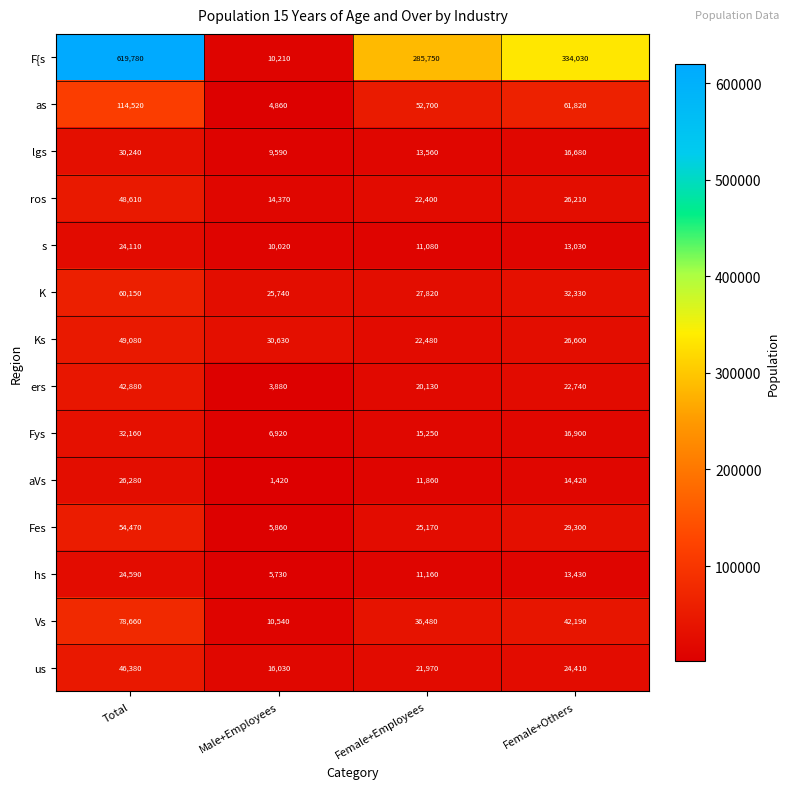

Which series changed the most between Male+Employees and Female+Others?

F{s